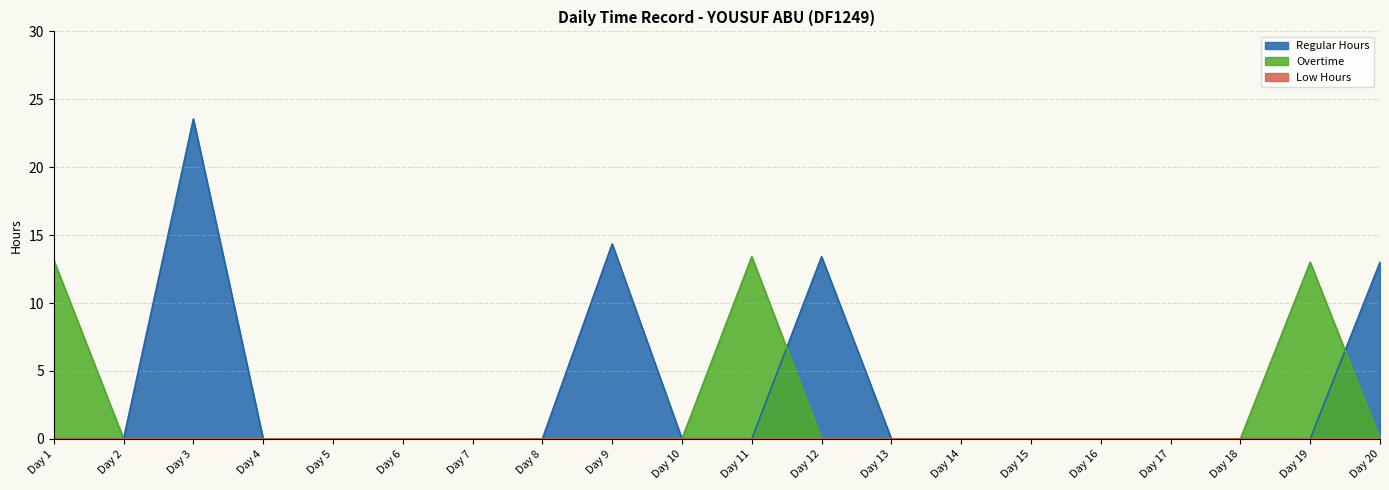

Where is Overtime nearest to the value 6?

Day 2